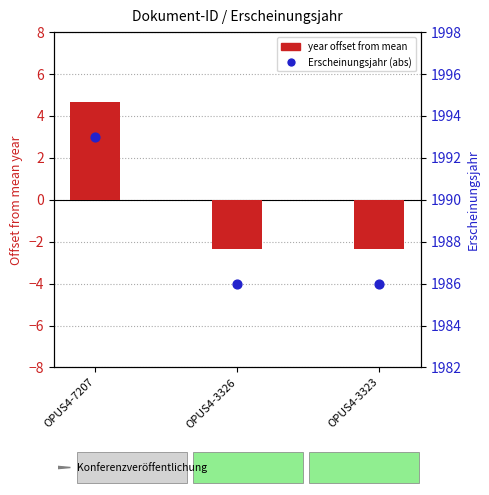

Which series contains the lowest Y value?

year offset from mean